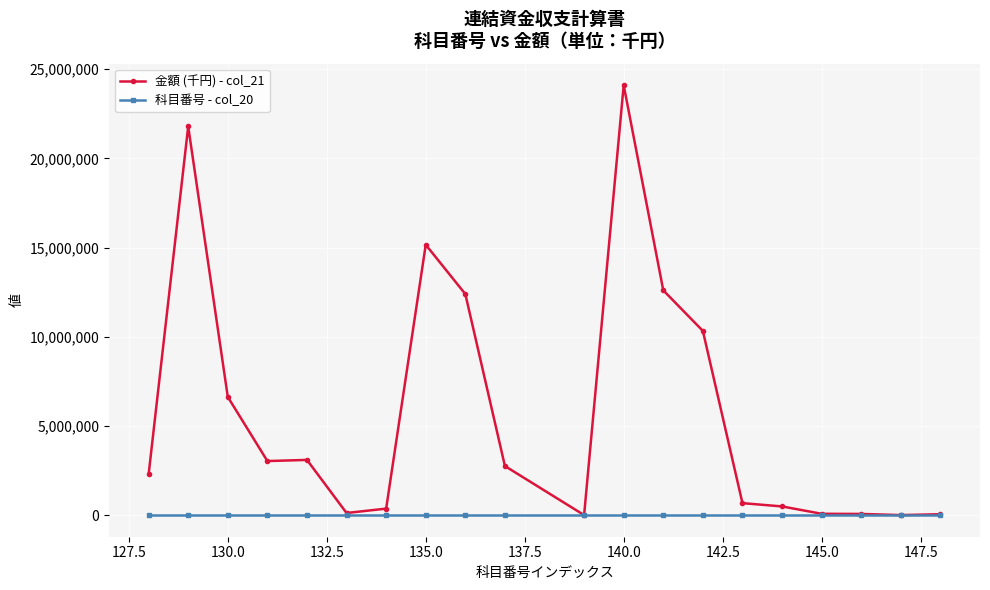

Which series has the largest total across all categories?

金額 (千円) - col_21